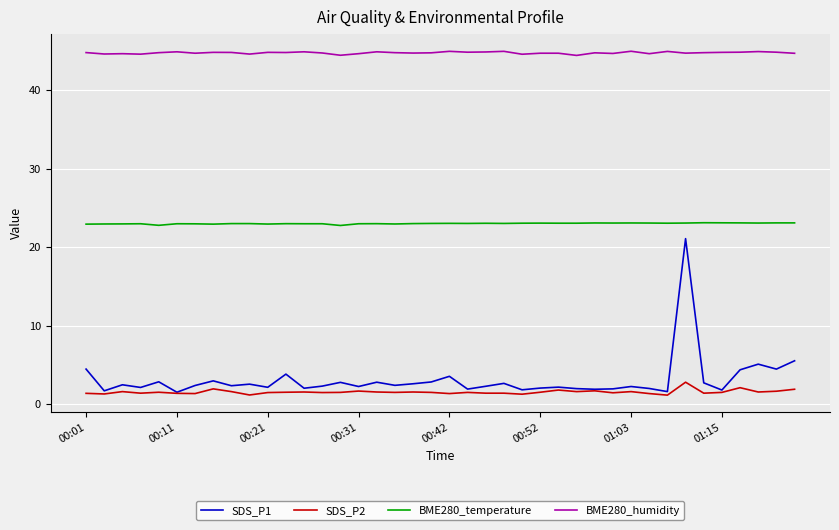

Which series has the largest range (max minus min)?

SDS_P1